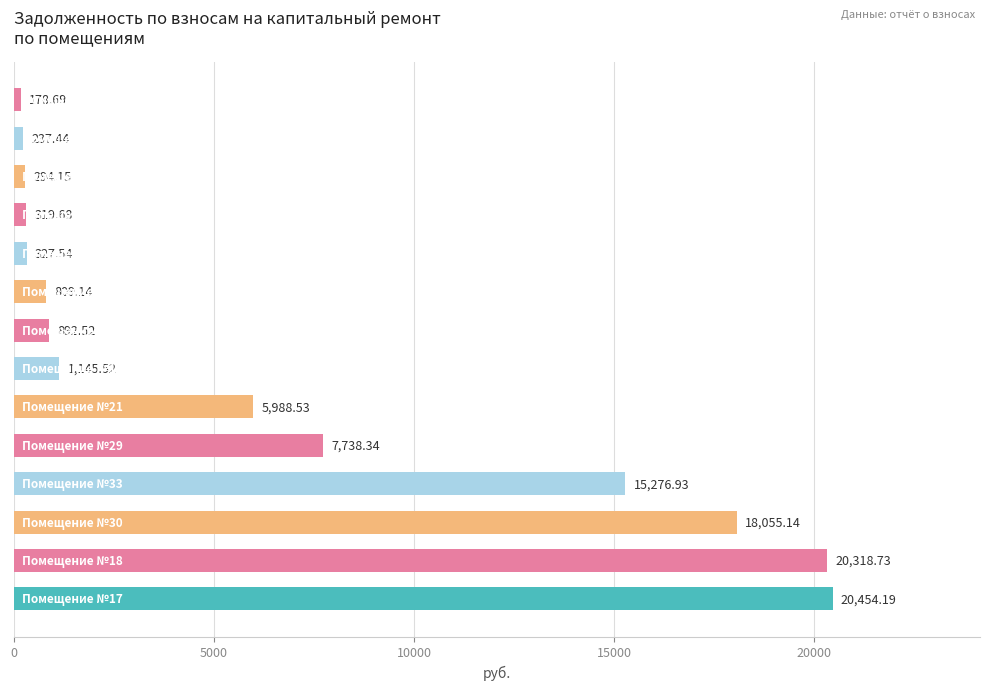

What is the sum of all values?

92036.5